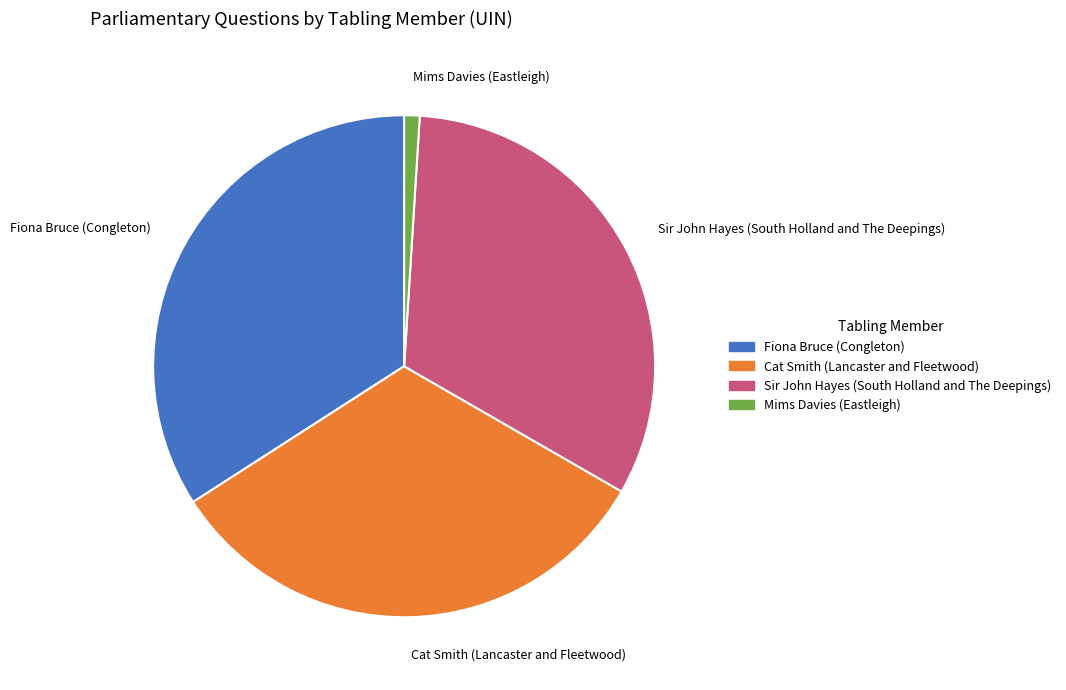

Do Sir John Hayes (South Holland and The Deepings) and Mims Davies (Eastleigh) together represent more than half of the pie?

No